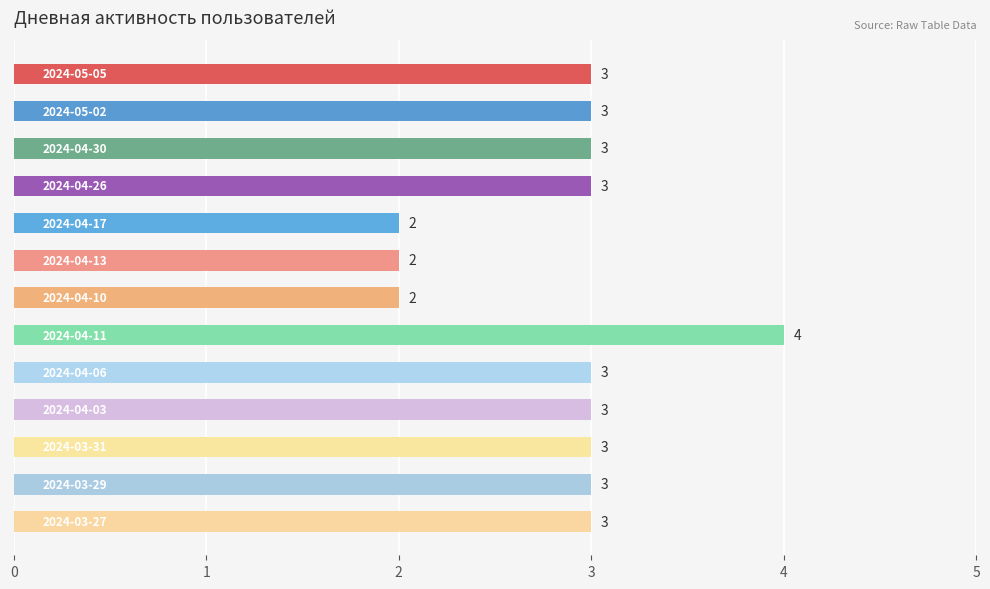

What is the value of the 9th bar from the top?

3